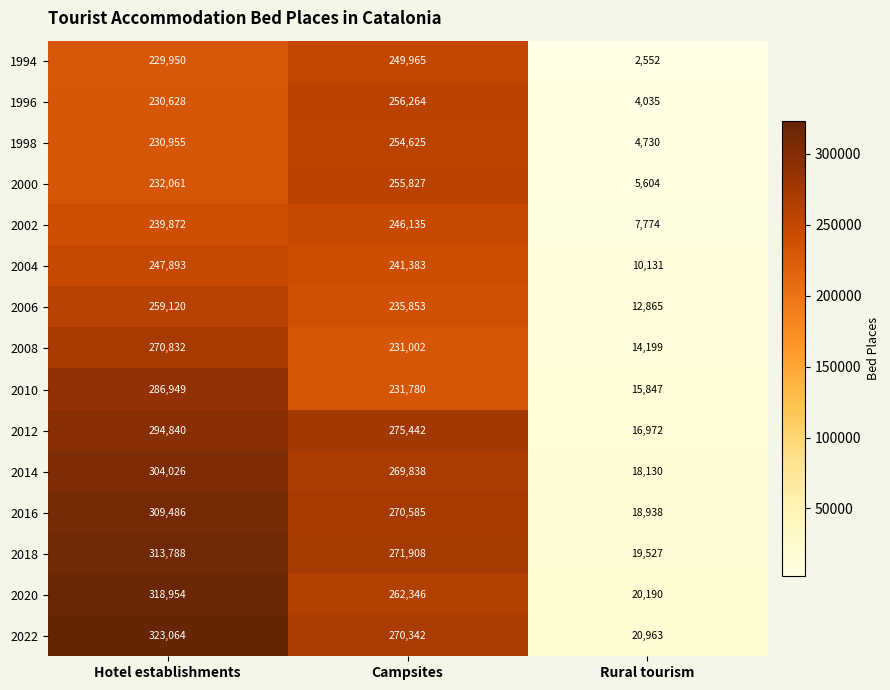

At Hotel establishments, list the series in order from smallest to largest.

1994, 1996, 1998, 2000, 2002, 2004, 2006, 2008, 2010, 2012, 2014, 2016, 2018, 2020, 2022